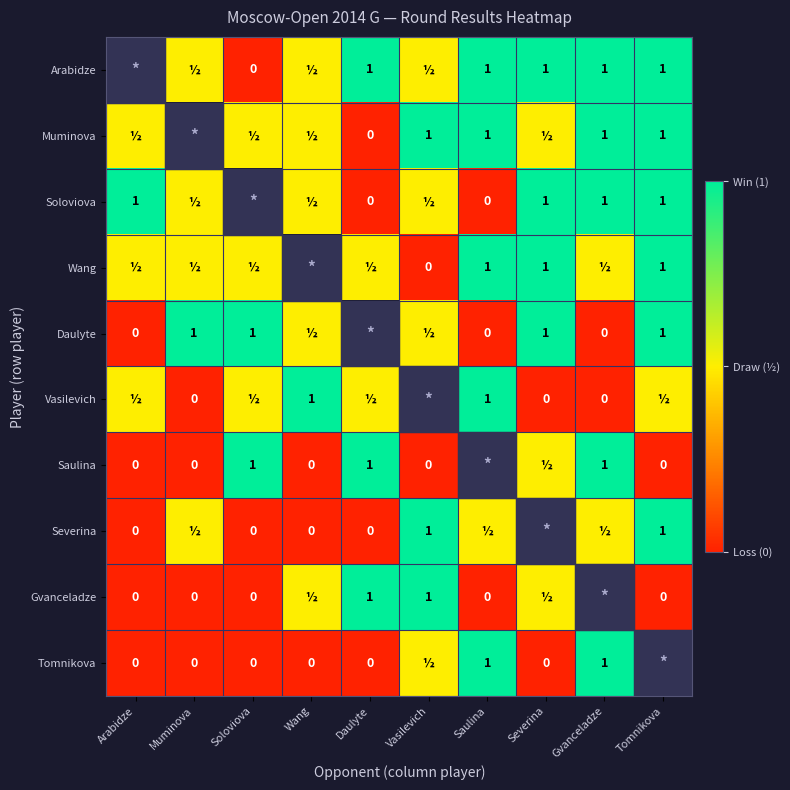

What is the sum of the Saulina values at Daulyte and Arabidze?

1.0